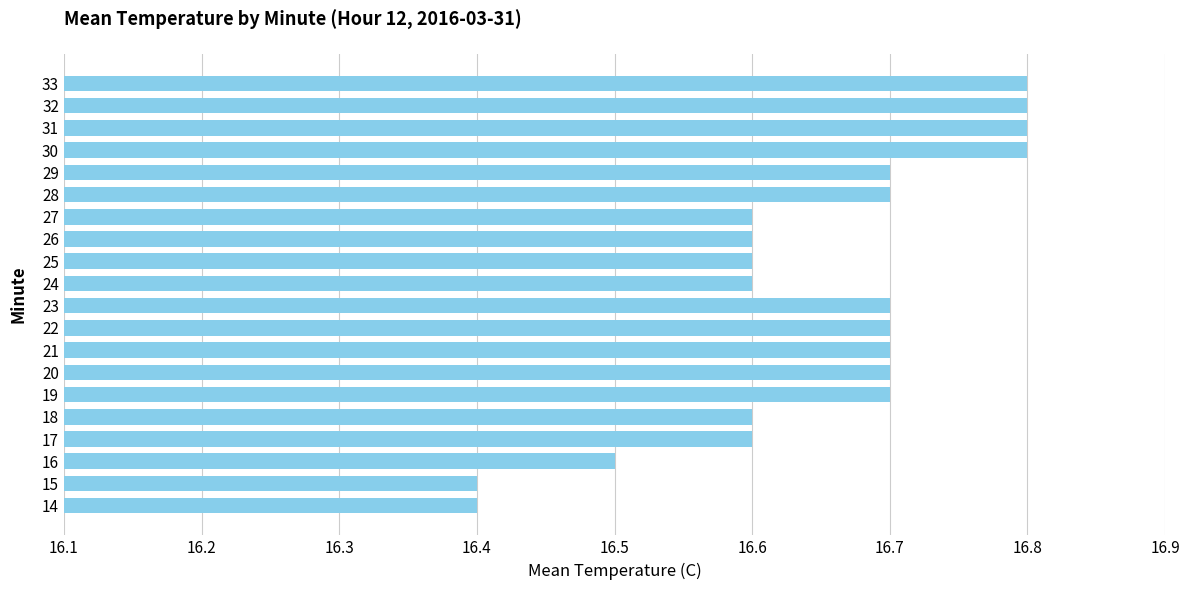

Are the bars horizontal?

Yes